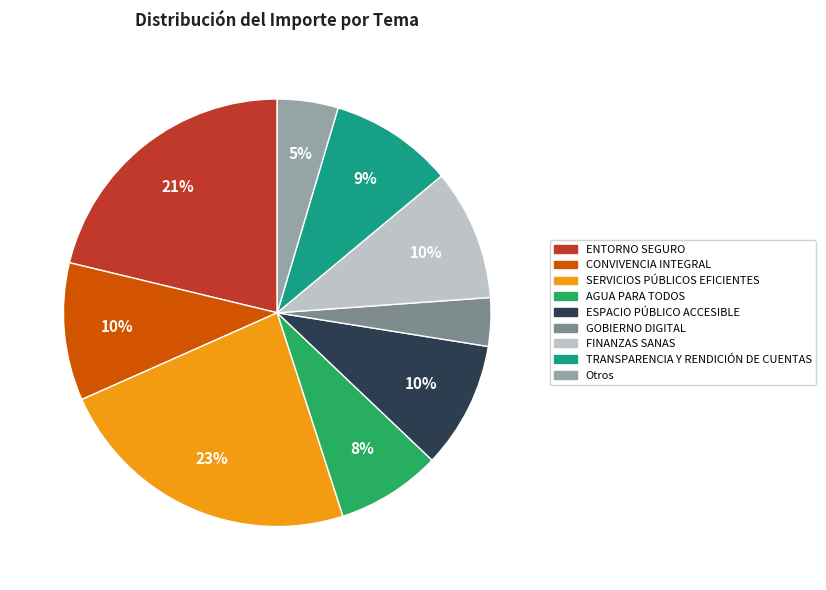

Is there a majority slice in this chart?

No